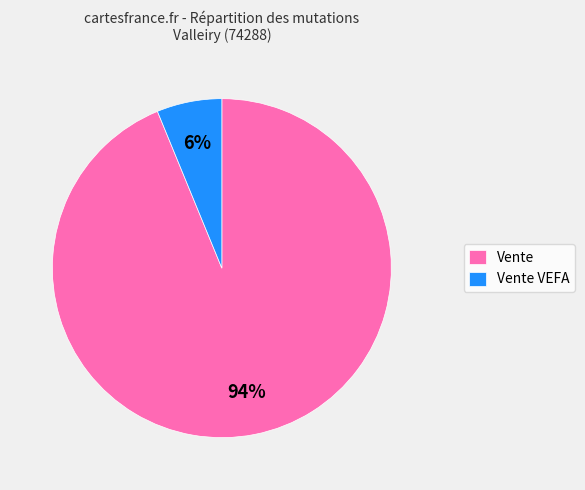

Between Vente and Vente VEFA, which is larger?

Vente